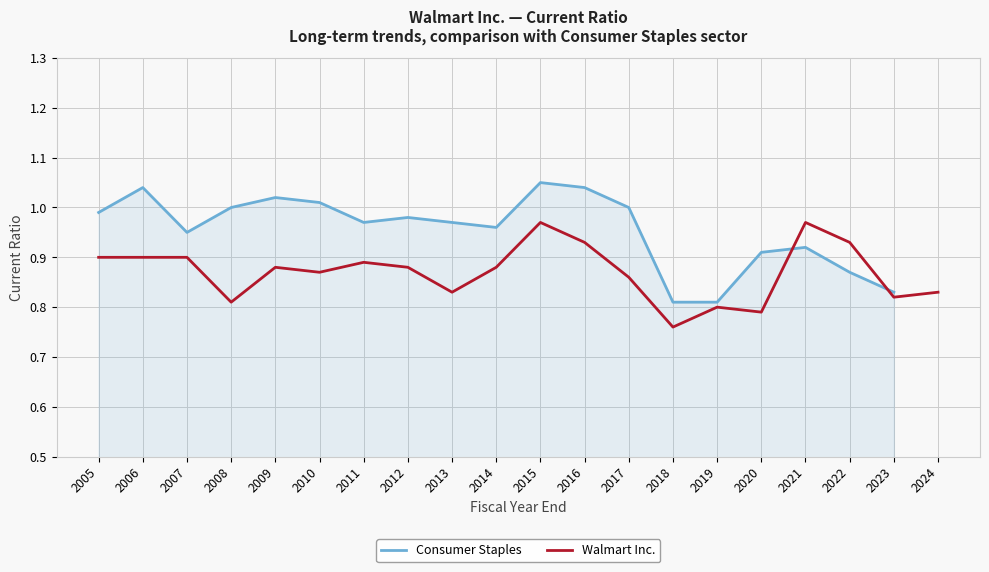

Is it true that Walmart Inc. equals 1.3 at 2017?

False